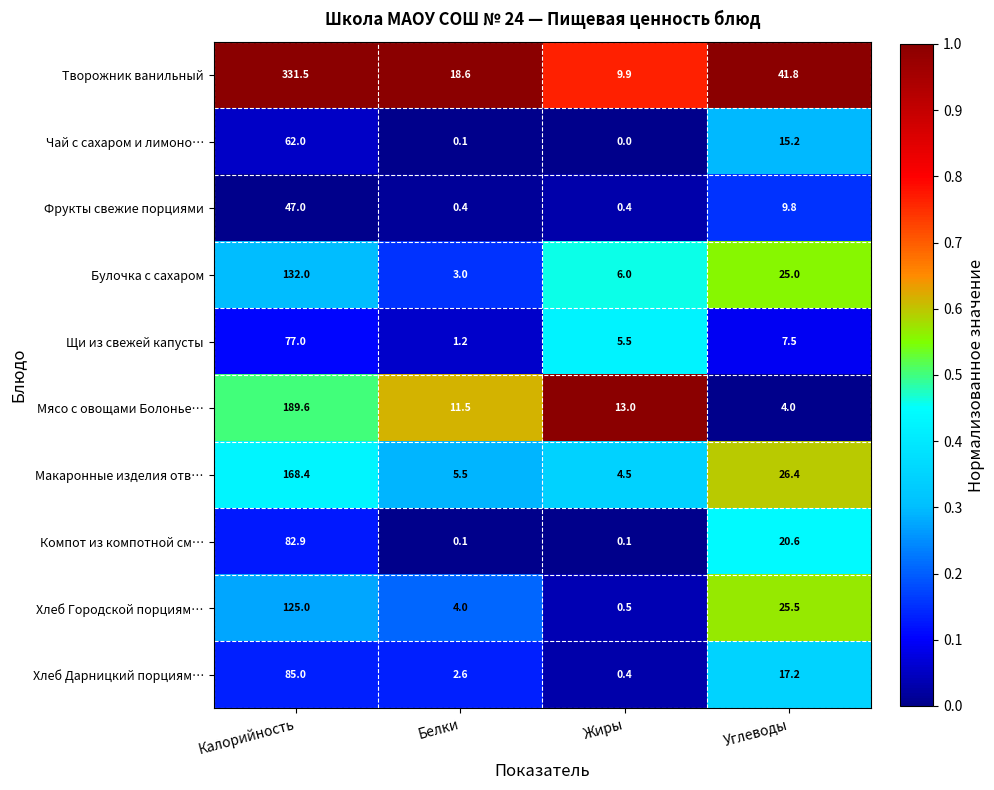

At how many categories does at least one series exceed 0?

4